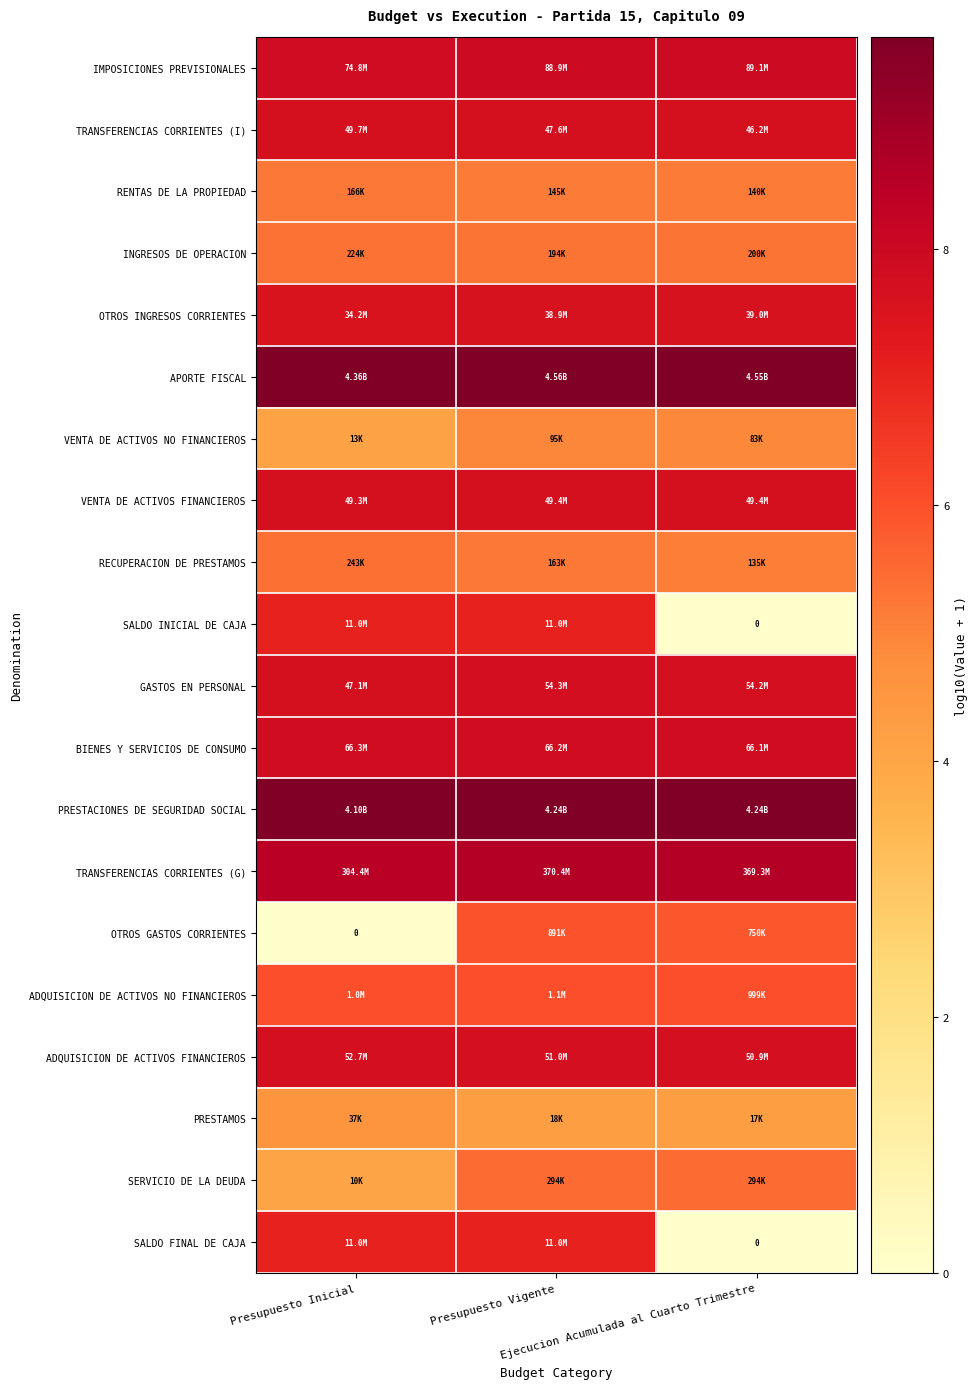

At which label does TRANSFERENCIAS CORRIENTES (G) reach its minimum?

Presupuesto Inicial